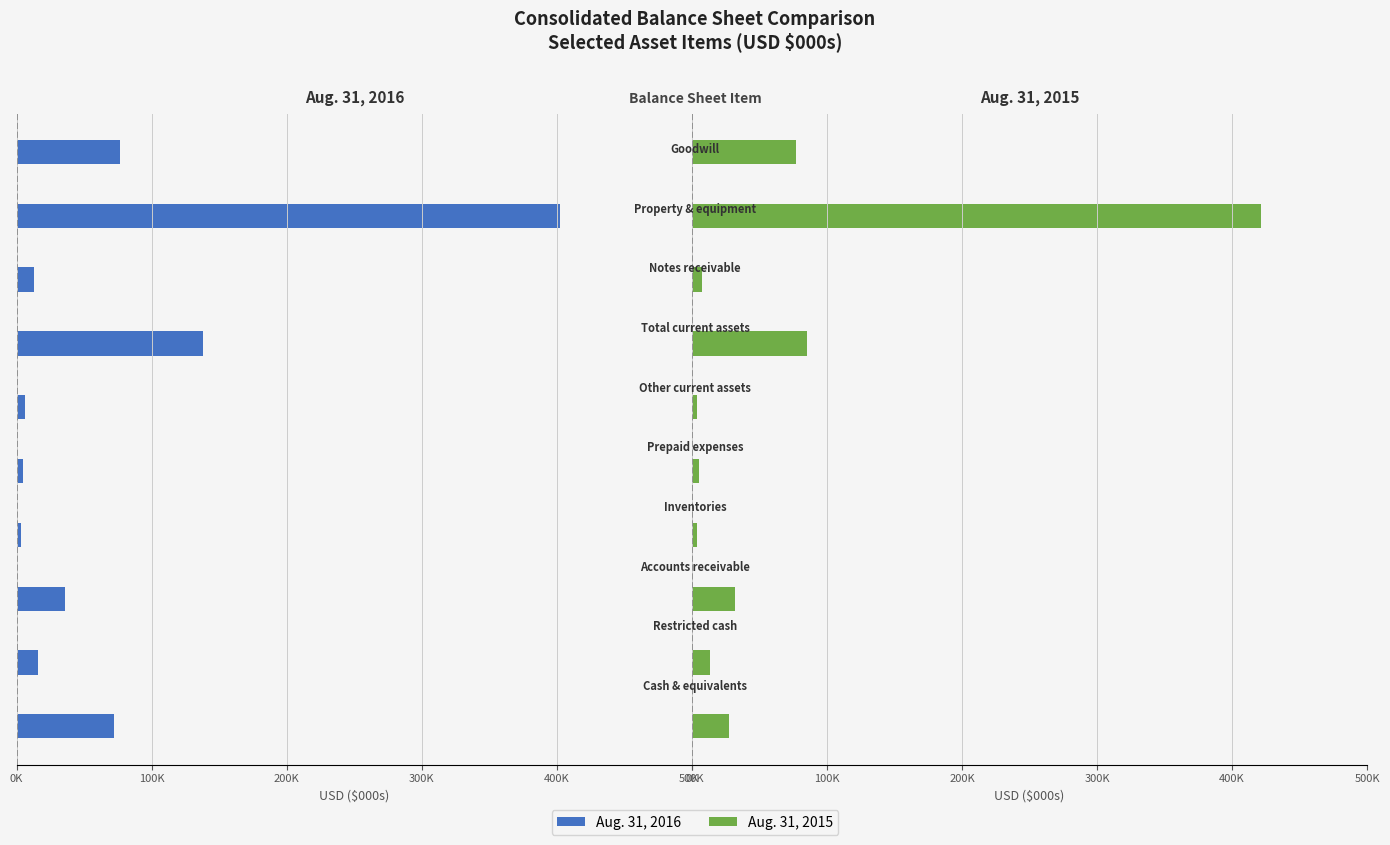

How many bars are there in each group?

2